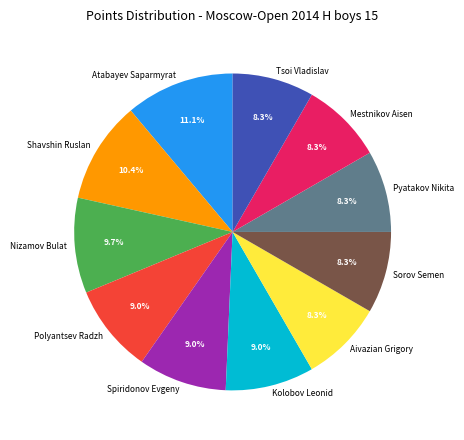

How many segments does this pie chart have?

11